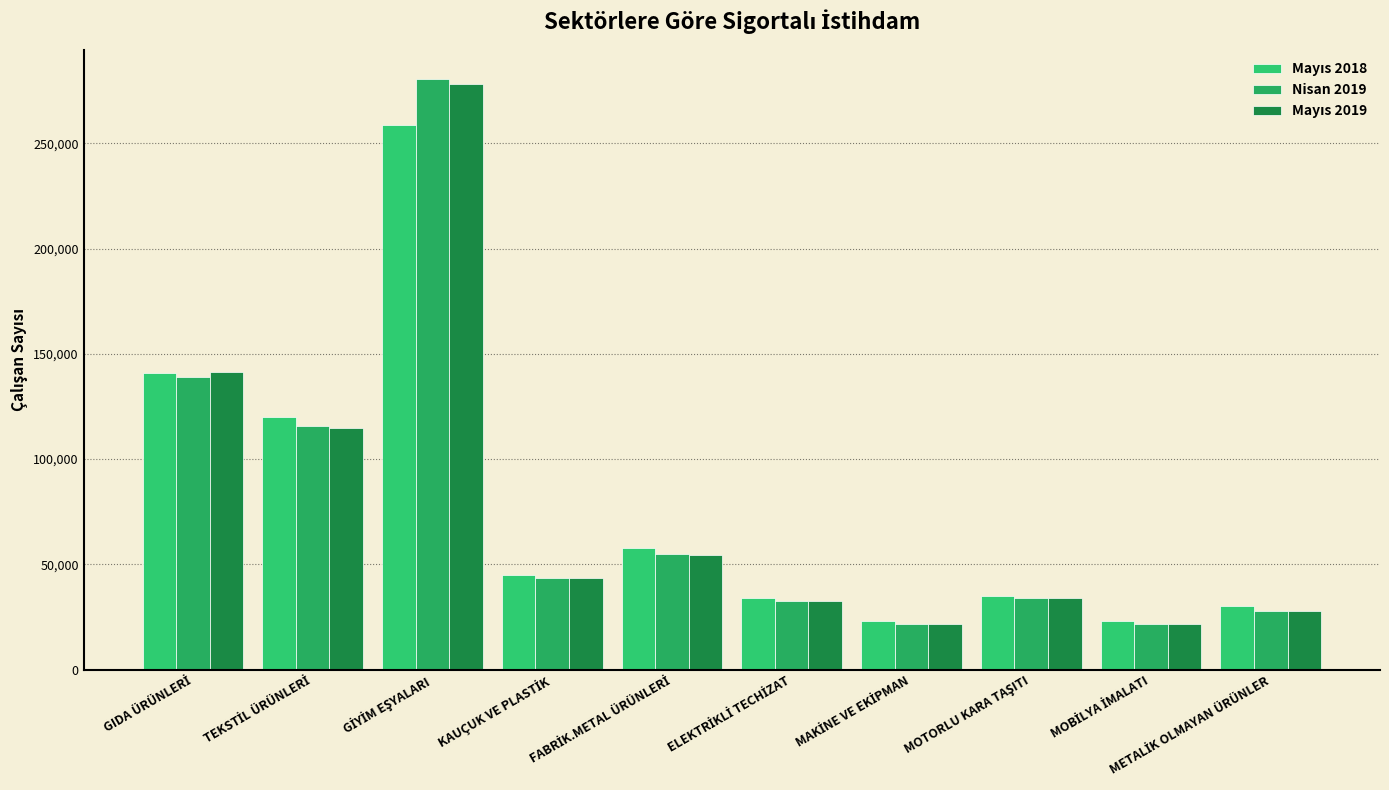

Reading left to right, transcribe all the data shown in this chart.

Mayıs 2018: GIDA ÜRÜNLERİ=140790	TEKSTİL ÜRÜNLERİ=120006	GİYİM EŞYALARI=258652	KAUÇUK VE PLASTİK=44713	FABRİK.METAL ÜRÜNLERİ=57822	ELEKTRİKLİ TECHİZAT=34108	MAKİNE VE EKİPMAN=22839	MOTORLU KARA TAŞITI=34953	MOBİLYA İMALATI=22867	METALİK OLMAYAN ÜRÜNLER=30261
Nisan 2019: GIDA ÜRÜNLERİ=138887	TEKSTİL ÜRÜNLERİ=115466	GİYİM EŞYALARI=280304	KAUÇUK VE PLASTİK=43307	FABRİK.METAL ÜRÜNLERİ=54739	ELEKTRİKLİ TECHİZAT=32483	MAKİNE VE EKİPMAN=21701	MOTORLU KARA TAŞITI=34185	MOBİLYA İMALATI=21580	METALİK OLMAYAN ÜRÜNLER=27900
Mayıs 2019: GIDA ÜRÜNLERİ=141320	TEKSTİL ÜRÜNLERİ=114801	GİYİM EŞYALARI=278167	KAUÇUK VE PLASTİK=43313	FABRİK.METAL ÜRÜNLERİ=54628	ELEKTRİKLİ TECHİZAT=32356	MAKİNE VE EKİPMAN=21635	MOTORLU KARA TAŞITI=33995	MOBİLYA İMALATI=21434	METALİK OLMAYAN ÜRÜNLER=28049